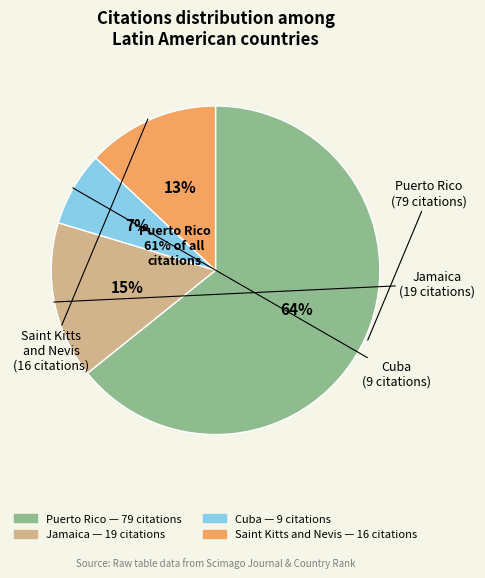

True or false: Saint Kitts and Nevis accounts for 13% of the total.

True